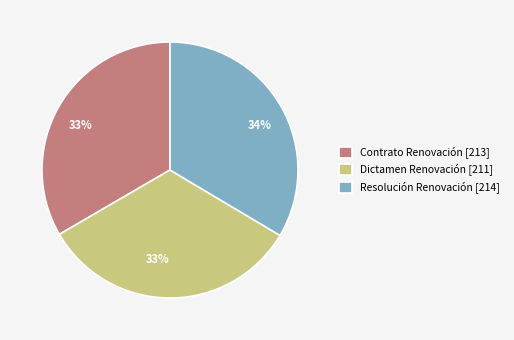

Count the number of slices in the pie.

3